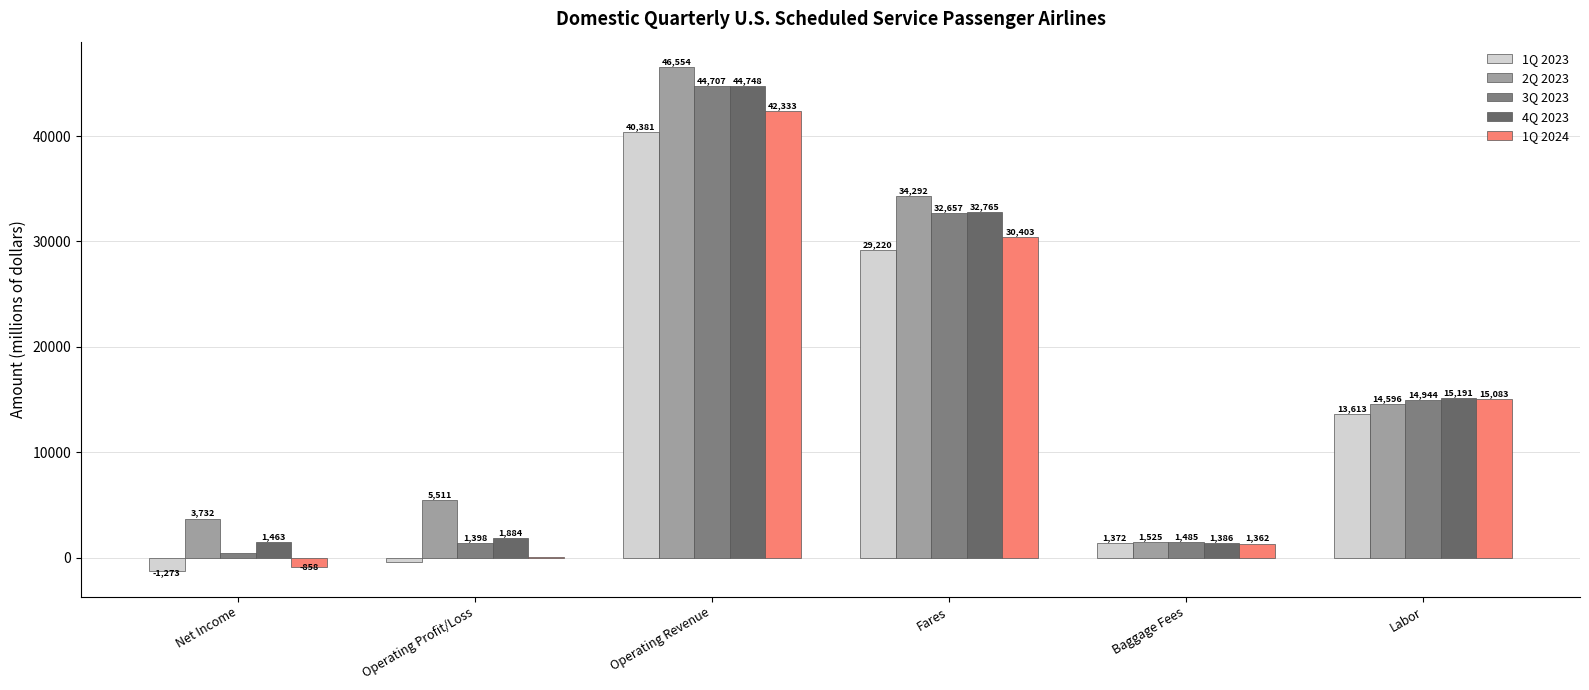

Rank the categories by 1Q 2023 value from lowest to highest.

Net Income, Operating Profit/Loss, Baggage Fees, Labor, Fares, Operating Revenue